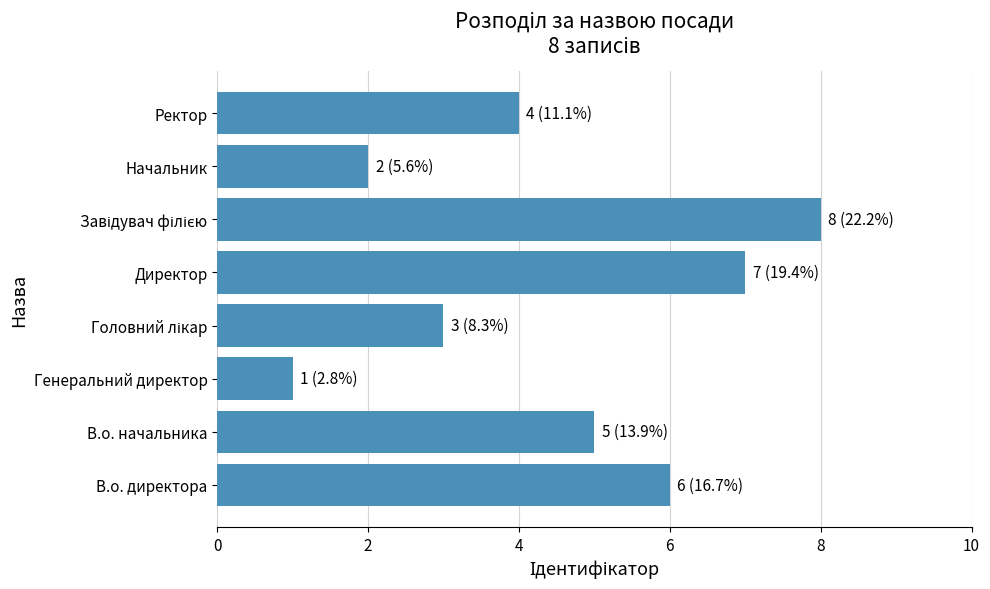

How many bars are there in total?

8